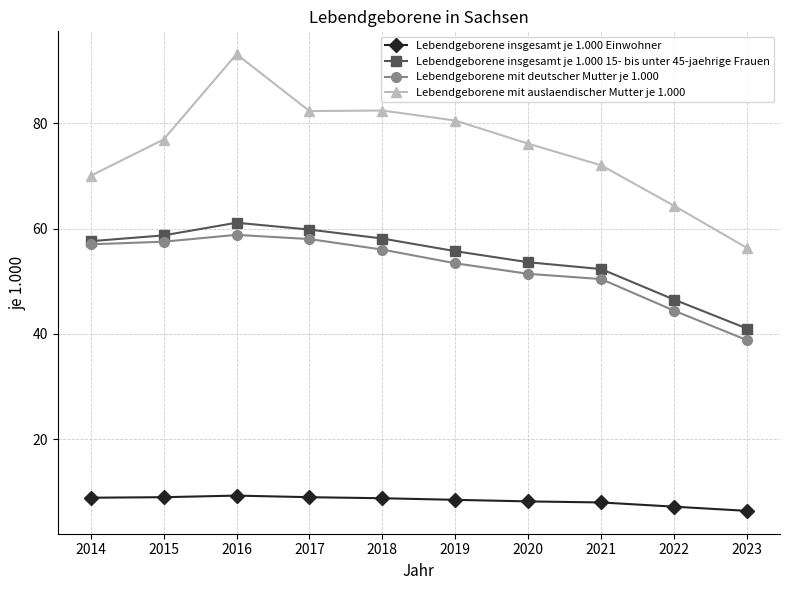

Which series has the largest total across all categories?

Lebendgeborene mit auslaendischer Mutter je 1.000